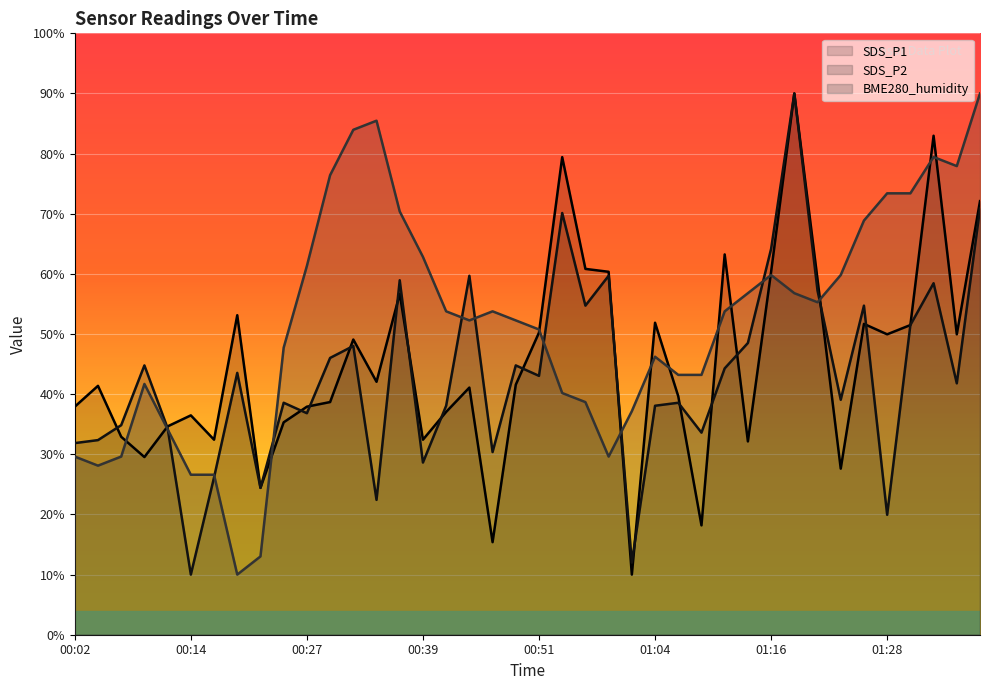

Where is SDS_P2 nearest to the value 50?

01:14